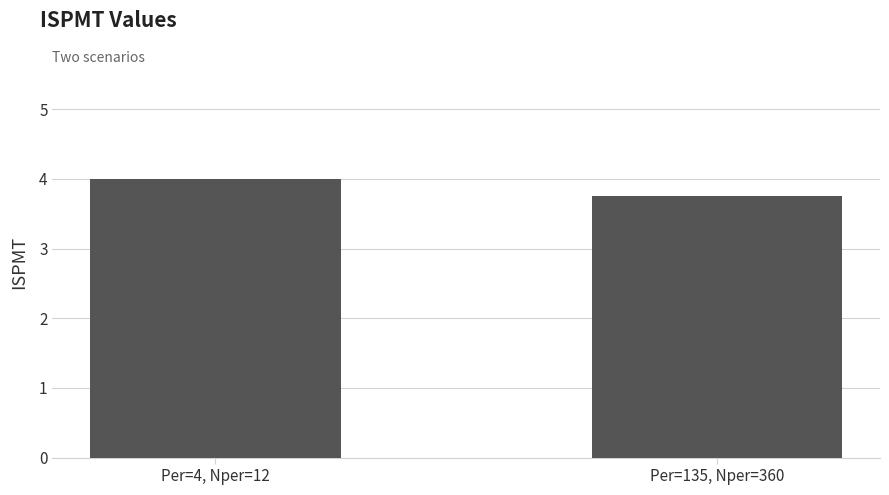

The chart shows a value of 2.1 at Per=135, Nper=360. True or false?

False